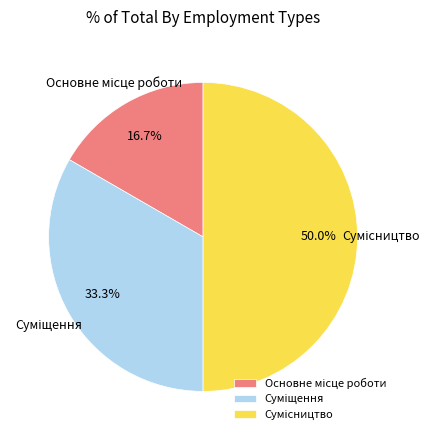

To the nearest percent, what is the difference between the largest and smallest slice percentages?

33%